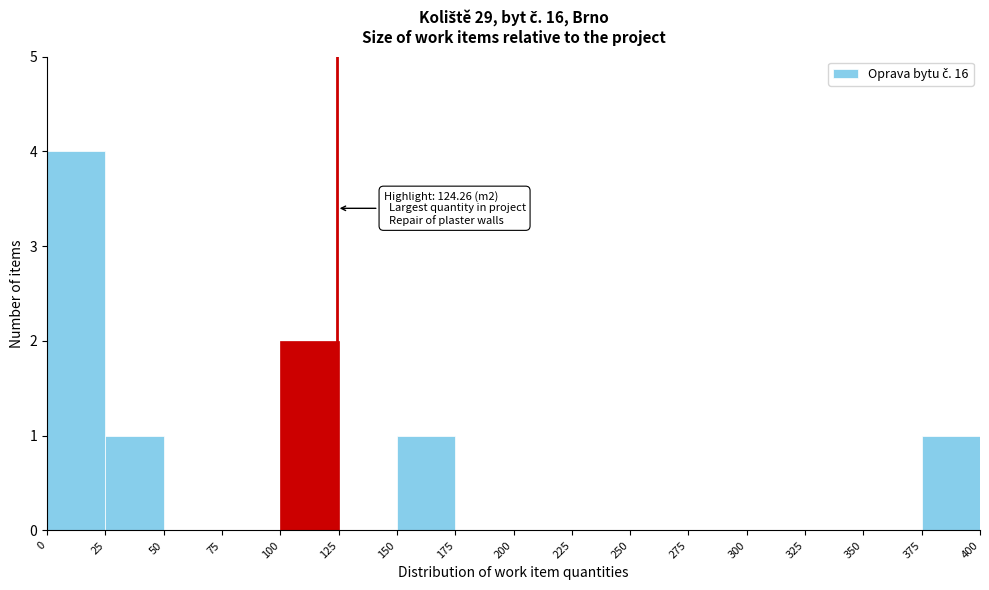

Which range on the x-axis has the tallest bar?

0 to 25